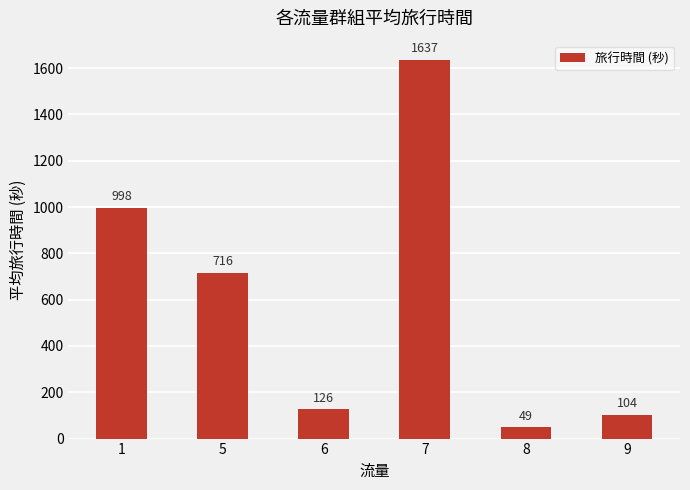

How many categories are shown in the chart?

6